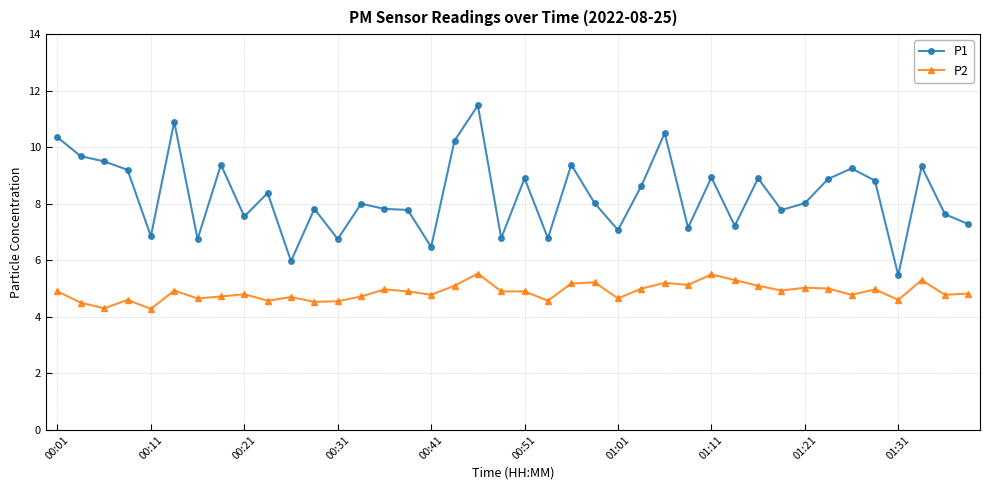

How many categories are shown in the chart?

40